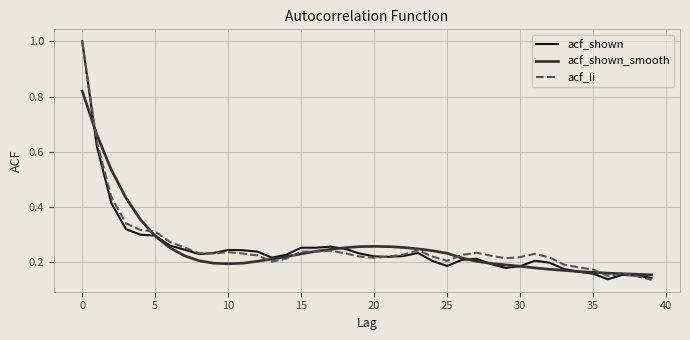

At how many categories does at least one series exceed 0?

40